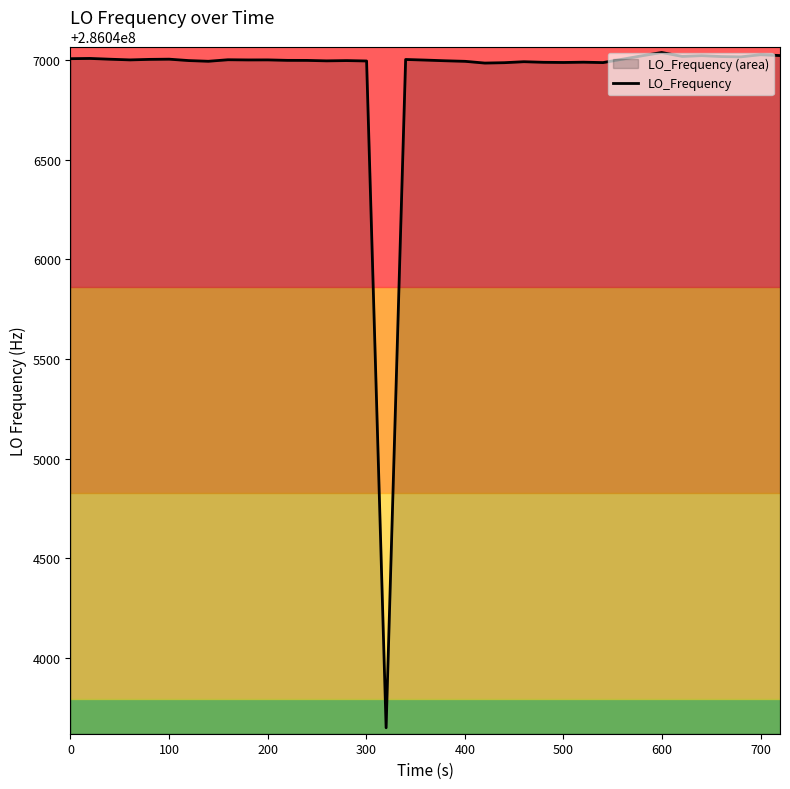

What is the difference between the maximum and minimum values?

3387.1